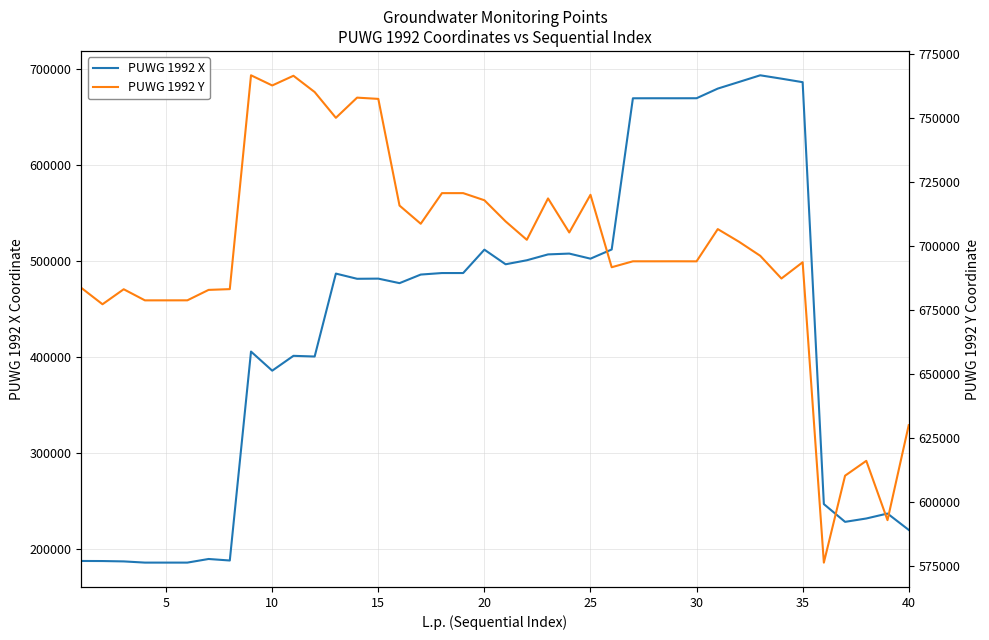

What is the highest value of the PUWG 1992 X series?

693599.6